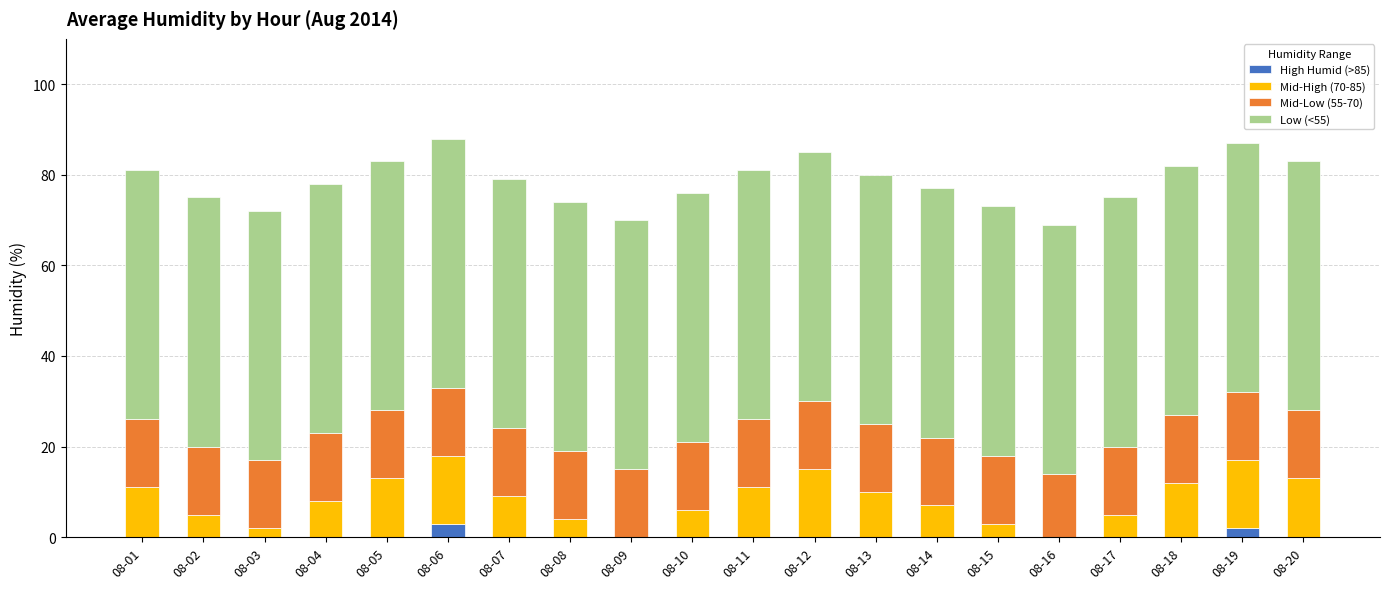

What is the maximum value for High Humid (>85)?

3